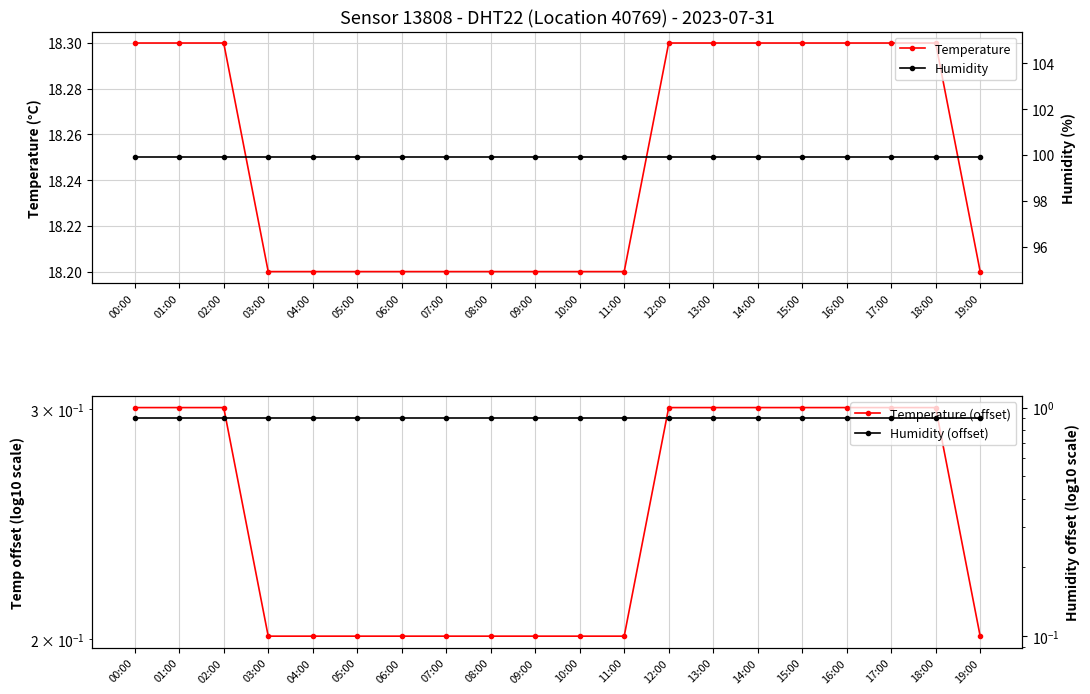

What is the label of the 15th point from the left?

14:00